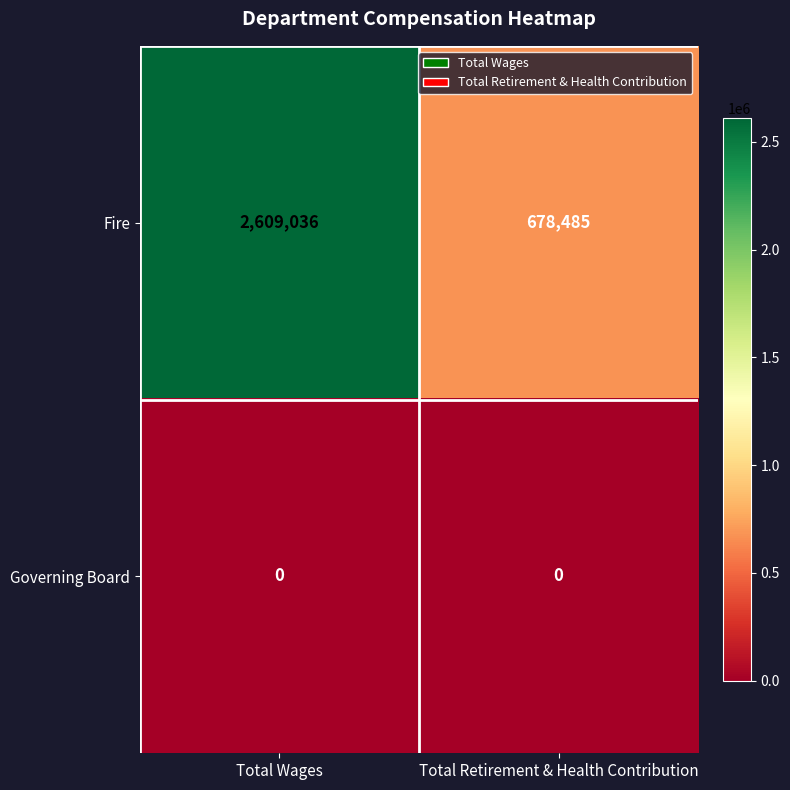

At Total Wages, list the series in order from smallest to largest.

Governing Board, Fire